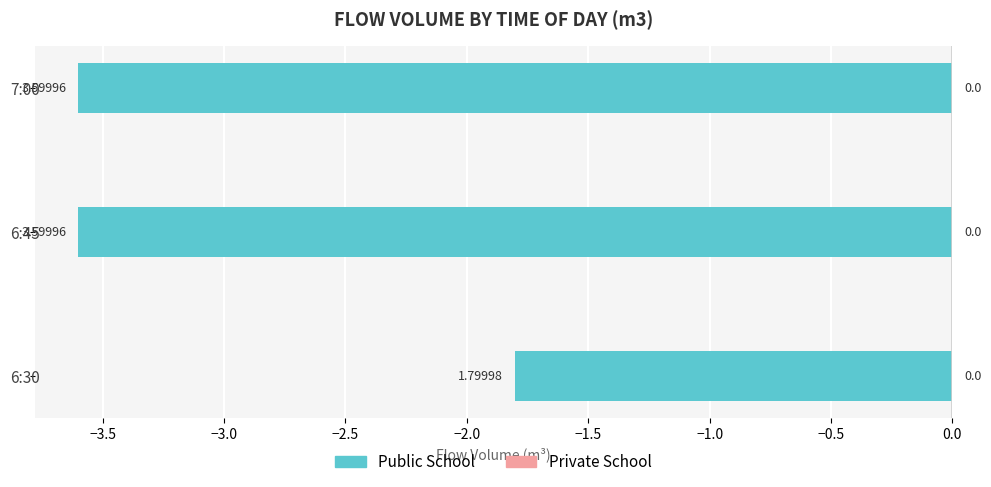

Does the chart contain any negative values?

Yes